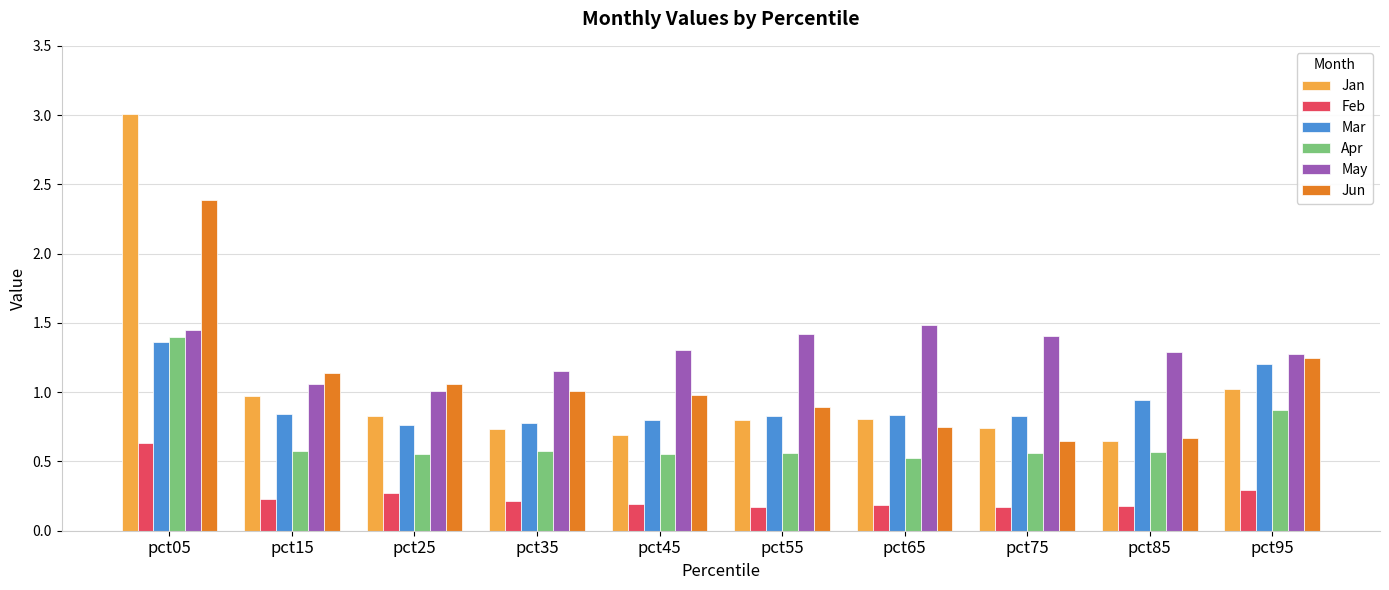

The Jan series shows 0.3 at pct75. True or false?

False